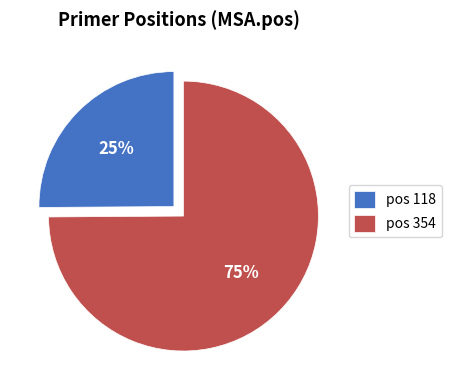

True or false: pos 354 accounts for 85% of the total.

False